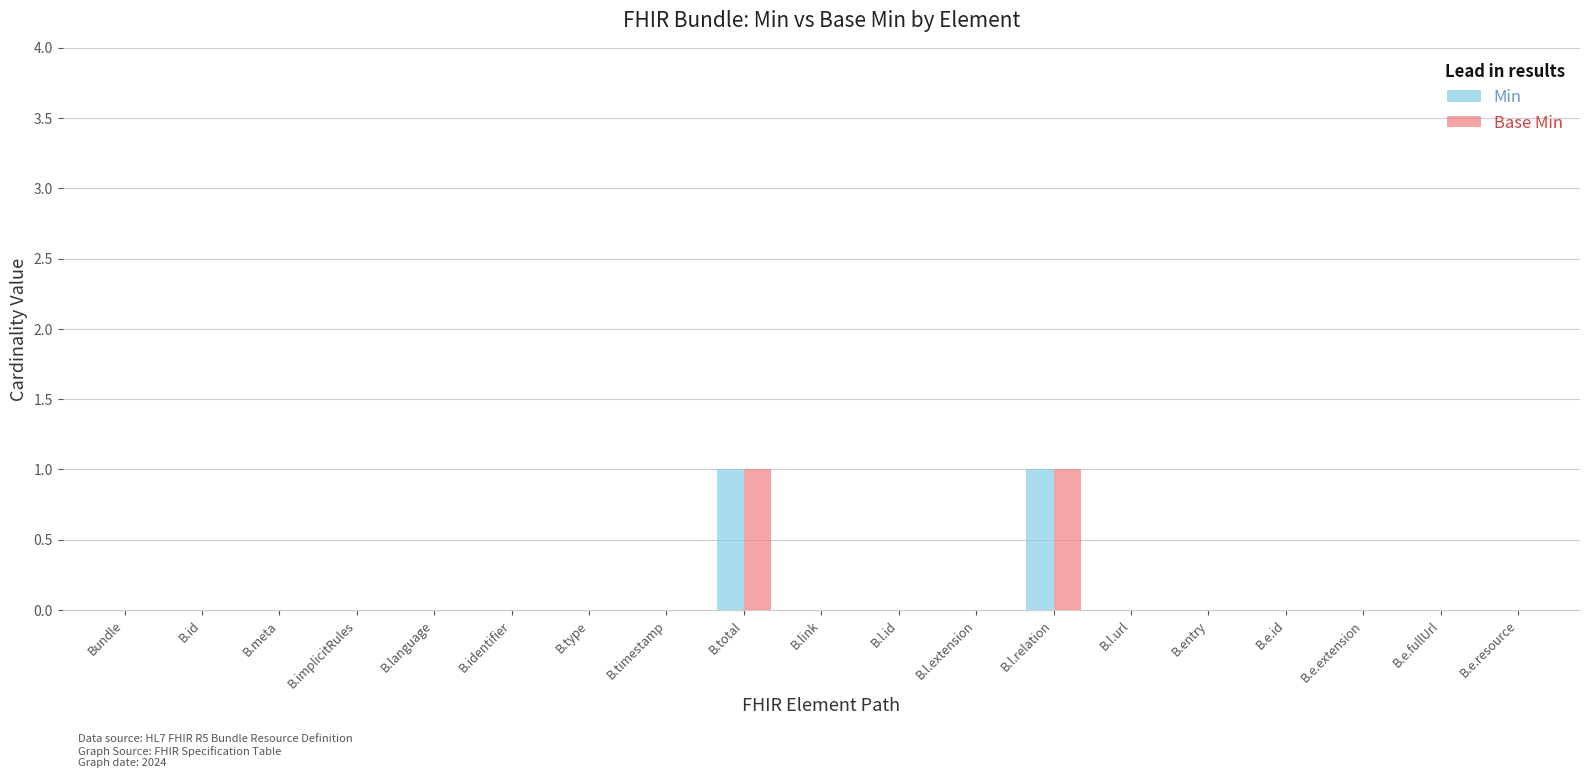

Is it true that Min equals 1 at B.total?

True